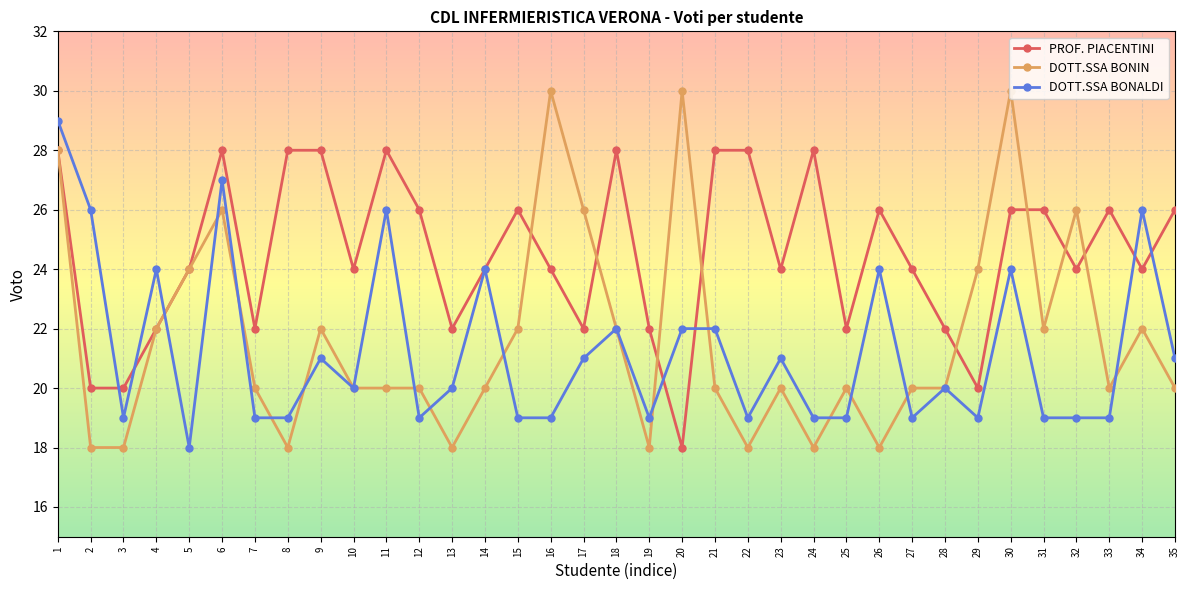

What is the value of the PROF. PIACENTINI point at the 4th from the left?

22